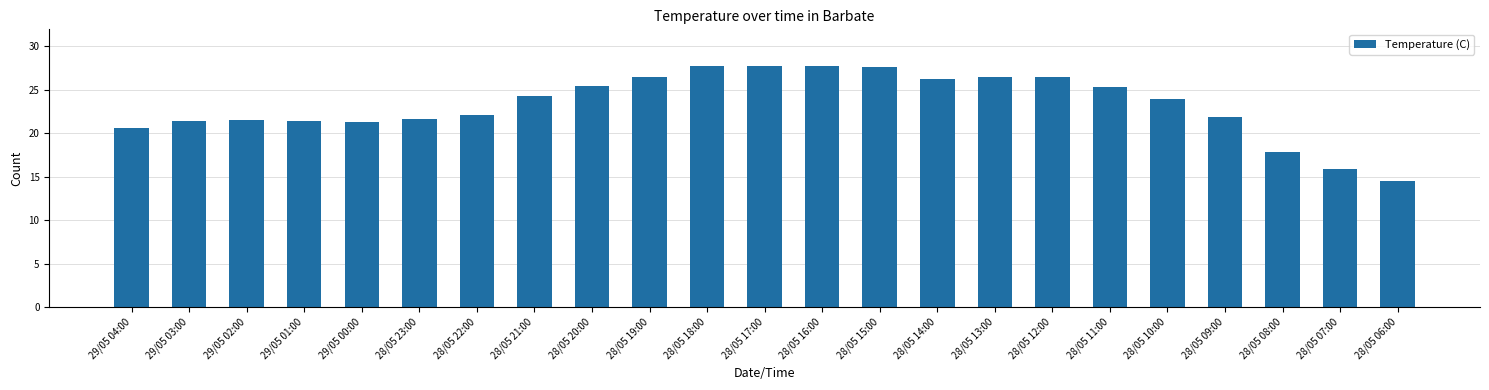

How many bars are there in total?

23